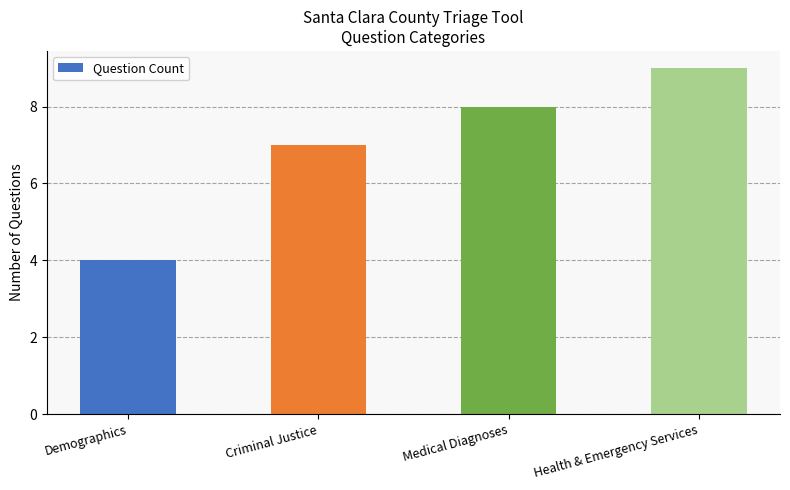

How many bars are there in total?

4